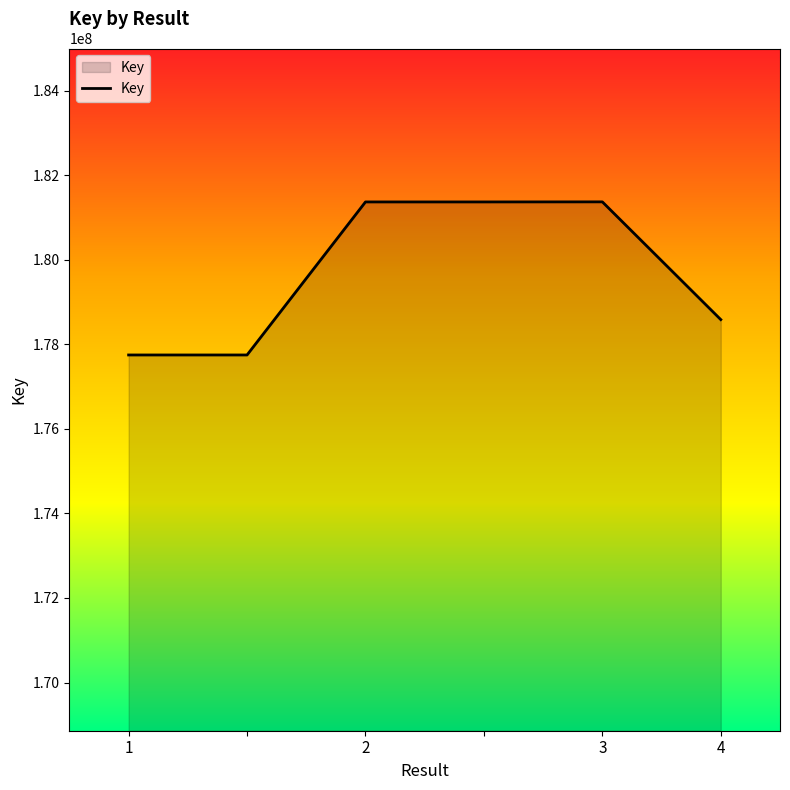

What is the average value?

179696706